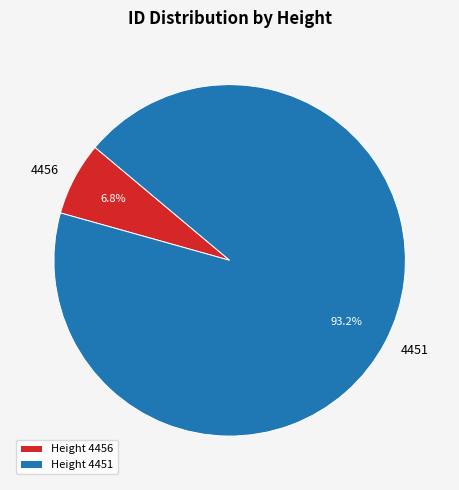

Which slice is the smallest?

4456